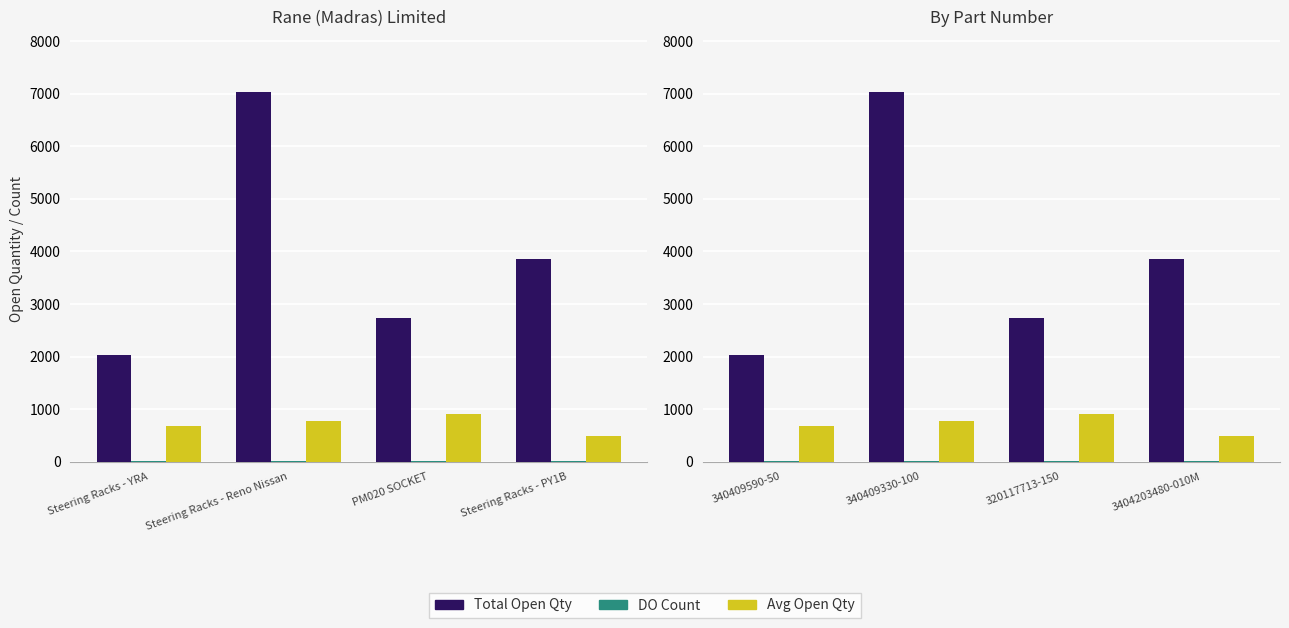

At which label is Total Open Qty closest to 4527?

3404203480-010M